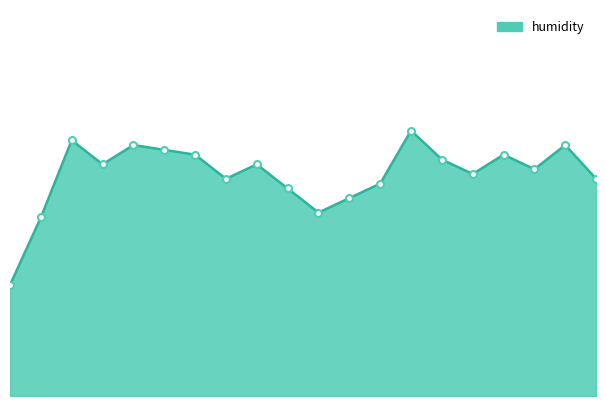

Reading left to right, list all the values displayed in this chart.

00:00=90.3	00:28=91.7	00:57=93.3	01:24=92.8	01:52=93.2	02:20=93.1	02:48=93.0	03:16=92.5	03:44=92.8	04:12=92.3	04:40=91.8	05:08=92.1	05:36=92.4	06:04=93.5	06:32=92.9	07:00=92.6	07:28=93.0	07:56=92.7	08:24=93.2	08:52=92.5